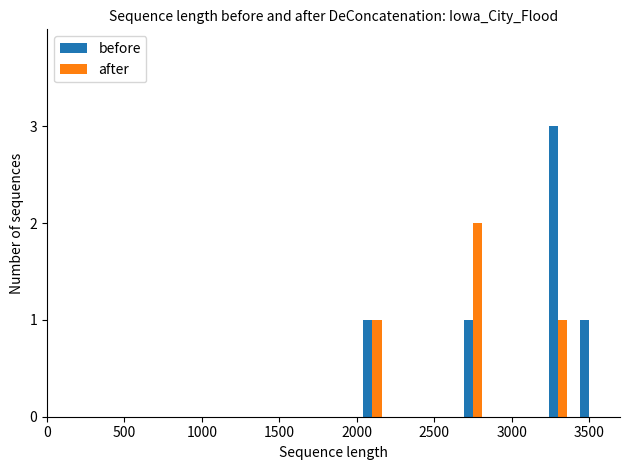

Which series has the largest total across all categories?

before